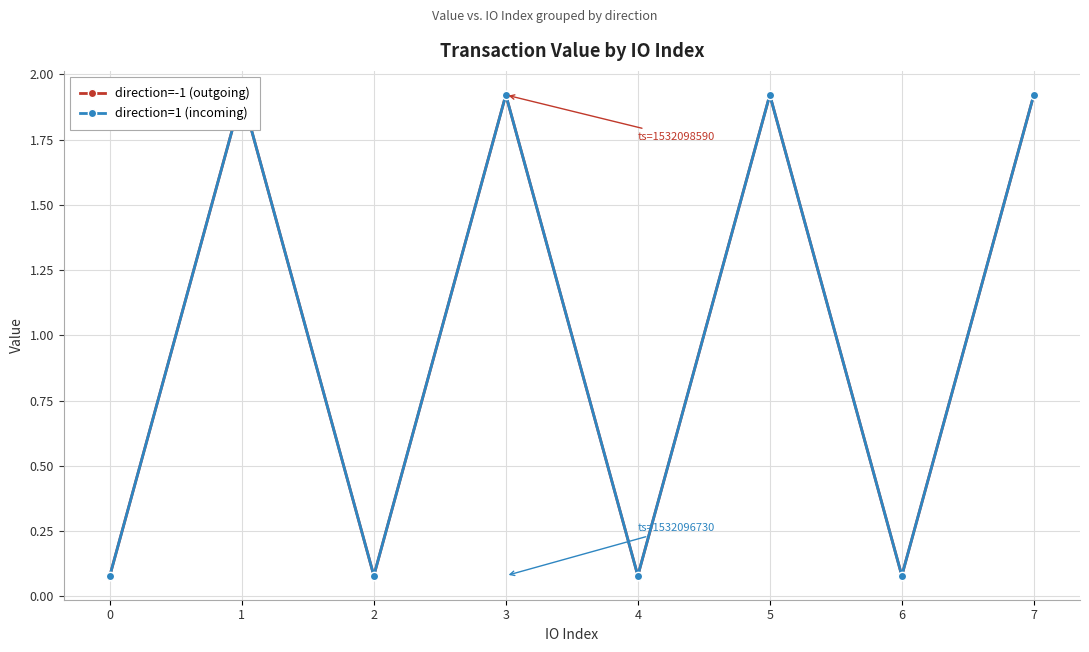

True or false: direction=-1 (outgoing) has more than 2 points higher than both neighbors.

True